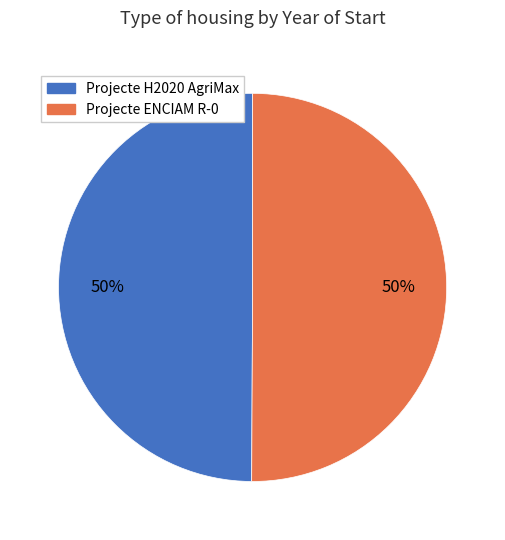

To the nearest percent, what percentage of the pie is Projecte ENCIAM R-0?

50%